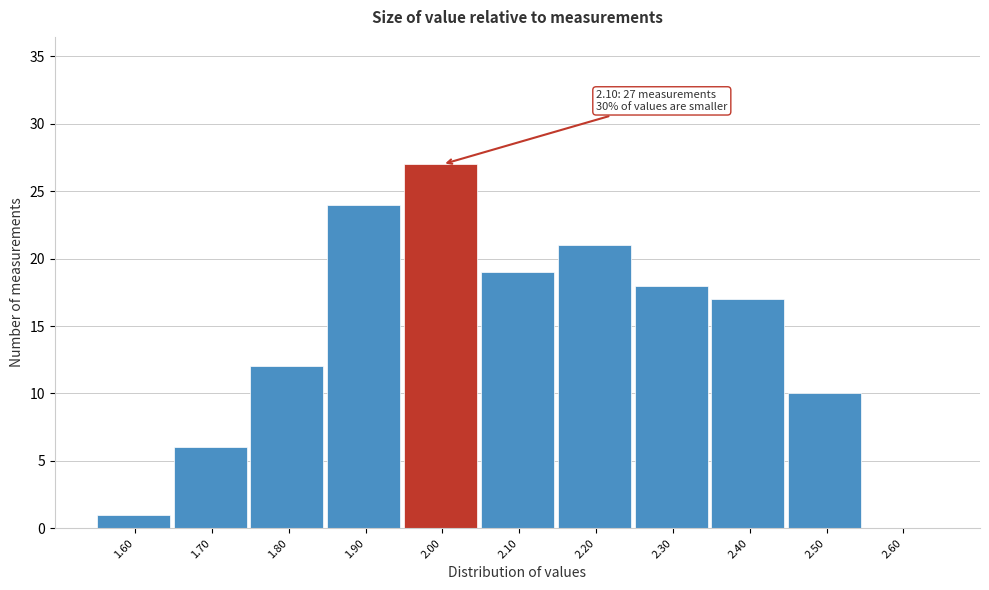

Reading left to right, list all the values displayed in this chart.

1.60=1	1.70=6	1.80=12	1.90=24	2.00=27	2.10=19	2.20=21	2.30=18	2.40=17	2.50=10	2.60=0